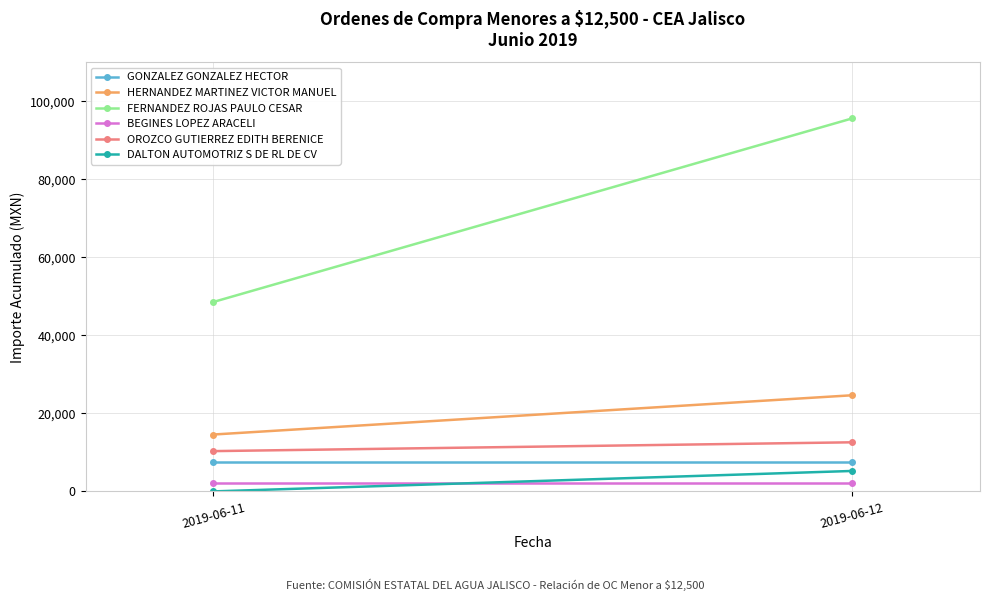

How many categories are shown in the chart?

2